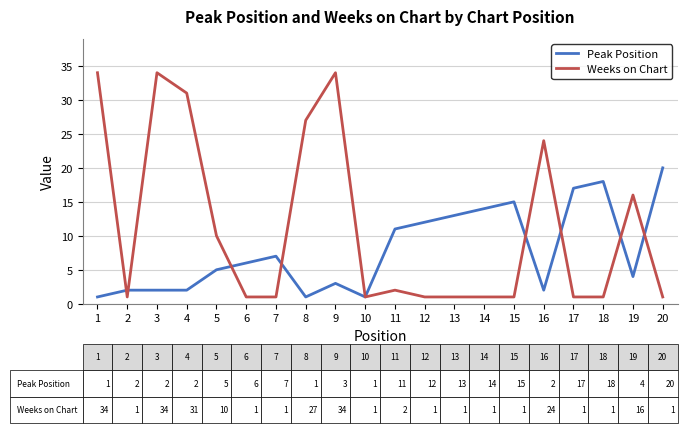

What is the maximum value for Peak Position?

20